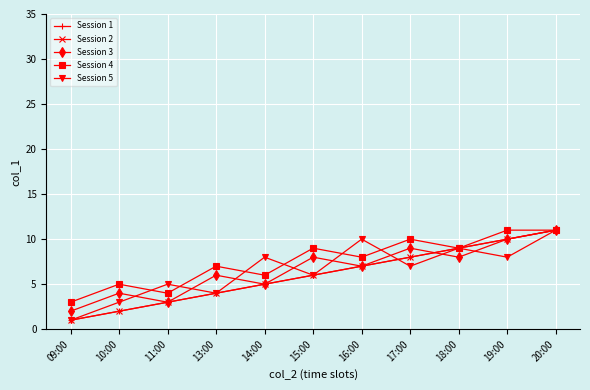

Reading right to left, extract all data points from this chart.

Session 1: 11	10	9	8	7	6	5	4	3	2	1
Session 2: 11	10	9	8	7	6	5	4	3	2	1
Session 3: 11	10	8	9	7	8	5	6	3	4	2
Session 4: 11	11	9	10	8	9	6	7	4	5	3
Session 5: 11	8	9	7	10	6	8	4	5	3	1